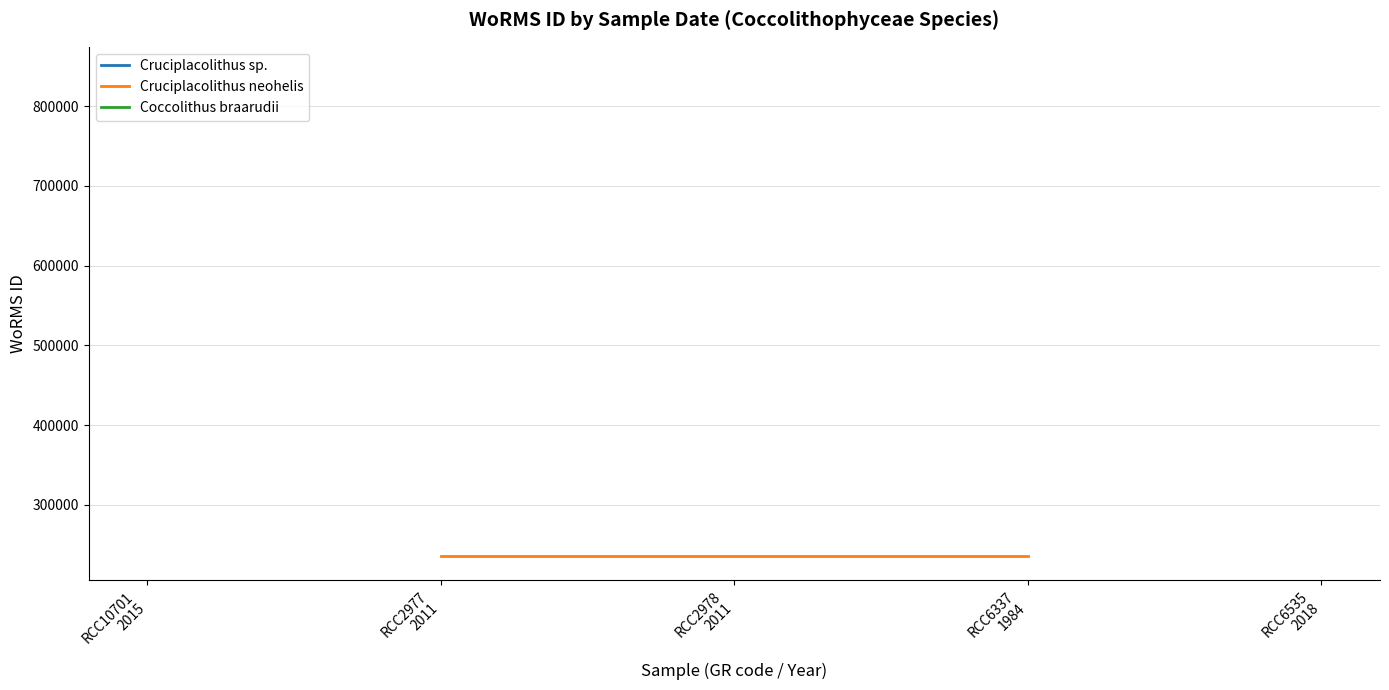

List the labels in order of Cruciplacolithus neohelis value, smallest first.

RCC10701
2015, RCC2977
2011, RCC2978
2011, RCC6337
1984, RCC6535
2018